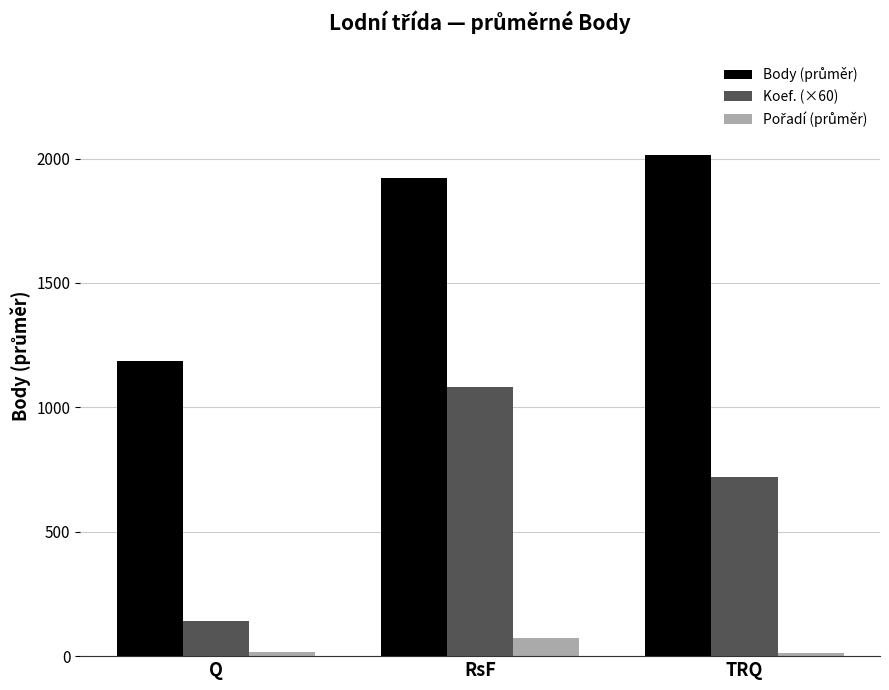

How many groups of bars are there?

3